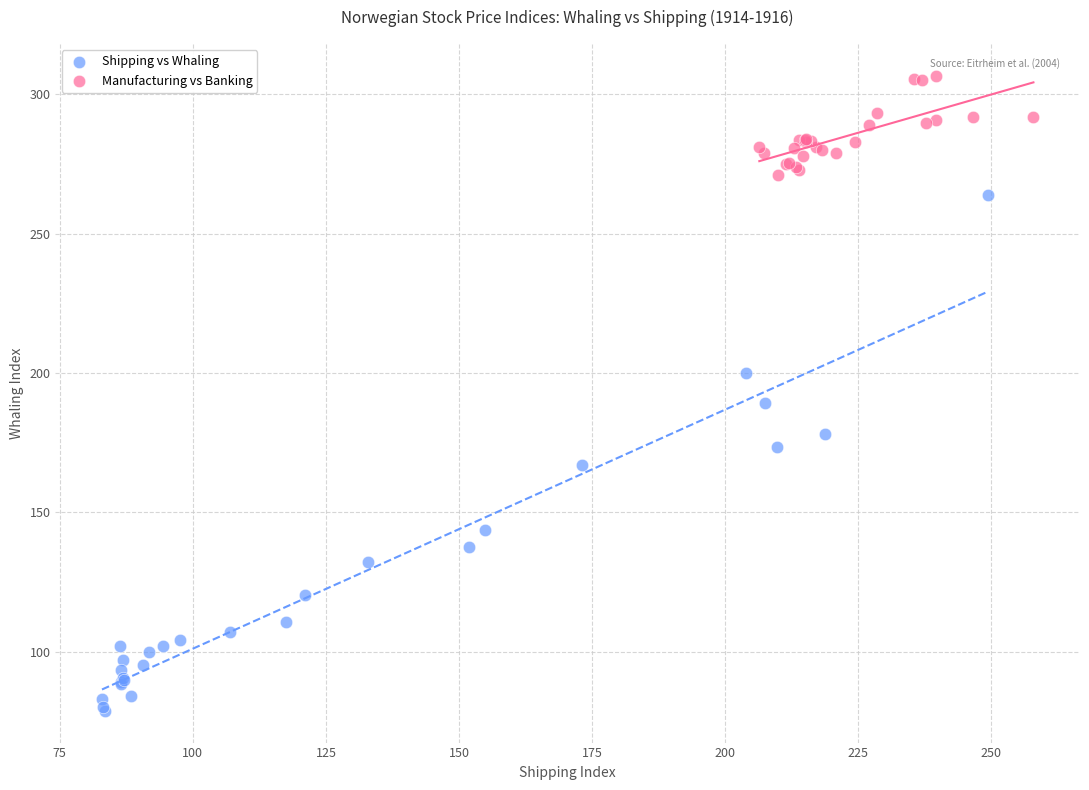

Which series contains the highest Y value?

Manufacturing vs Banking